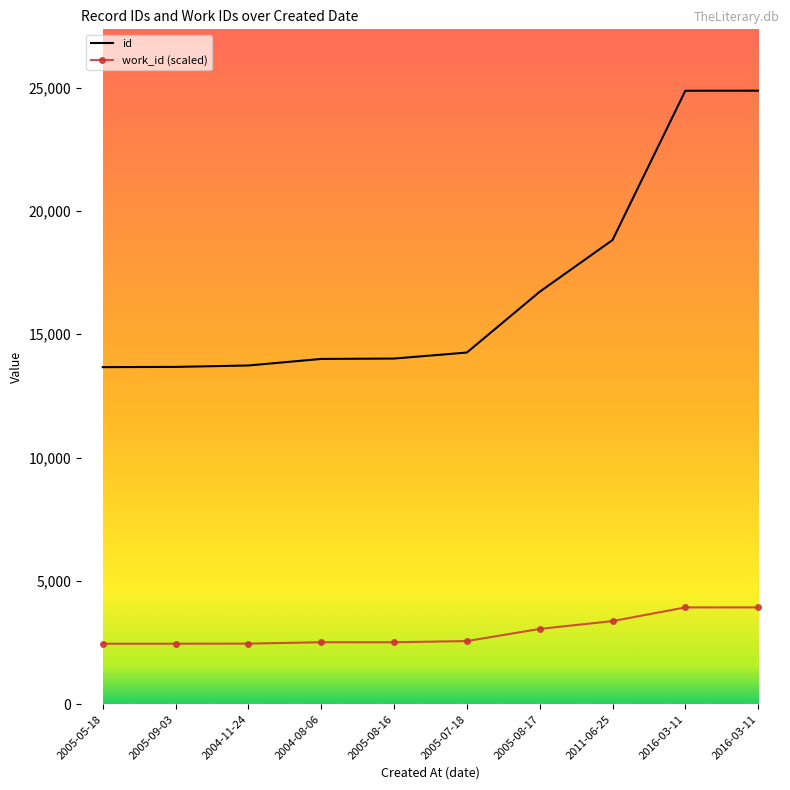

Which series has the largest range (max minus min)?

id